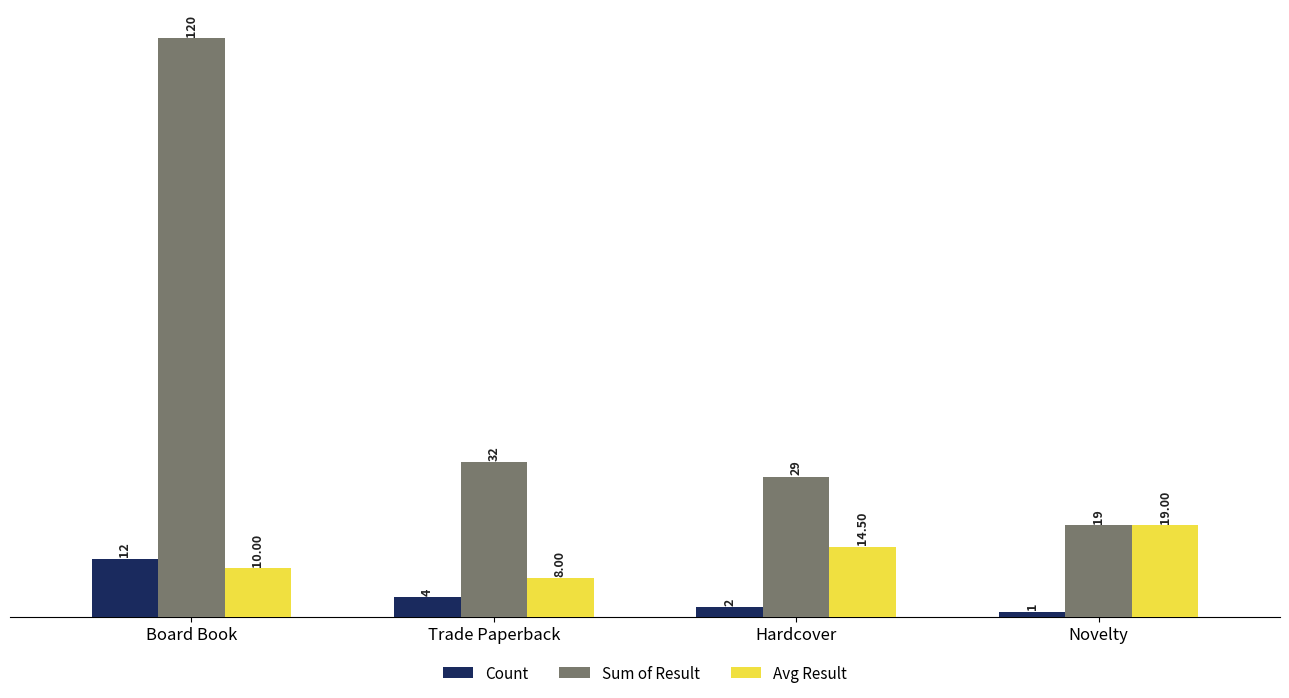

Reading left to right, transcribe all the data shown in this chart.

Count: 12.0	4.0	2.0	1.0
Sum of Result: 120.0	32.0	29.0	19.0
Avg Result: 10.0	8.0	14.5	19.0